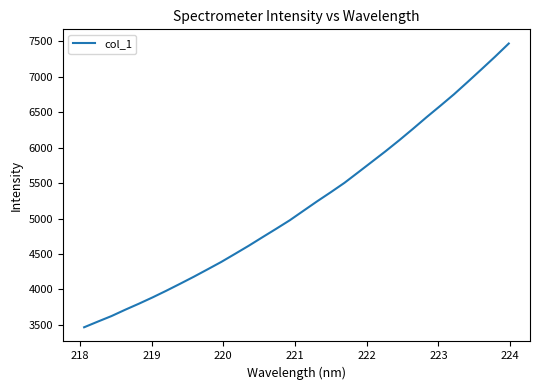

What is the average value?

5193.5